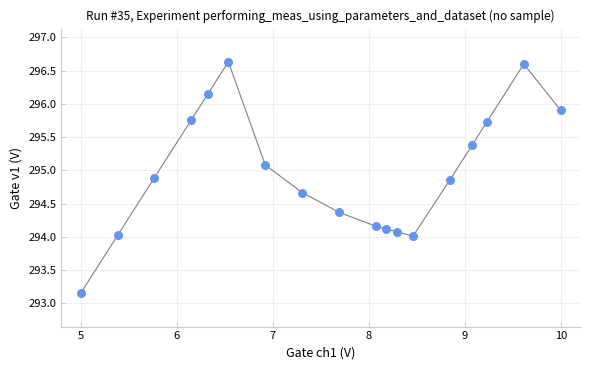

What is the range of Y values (max minus min)?

3.5